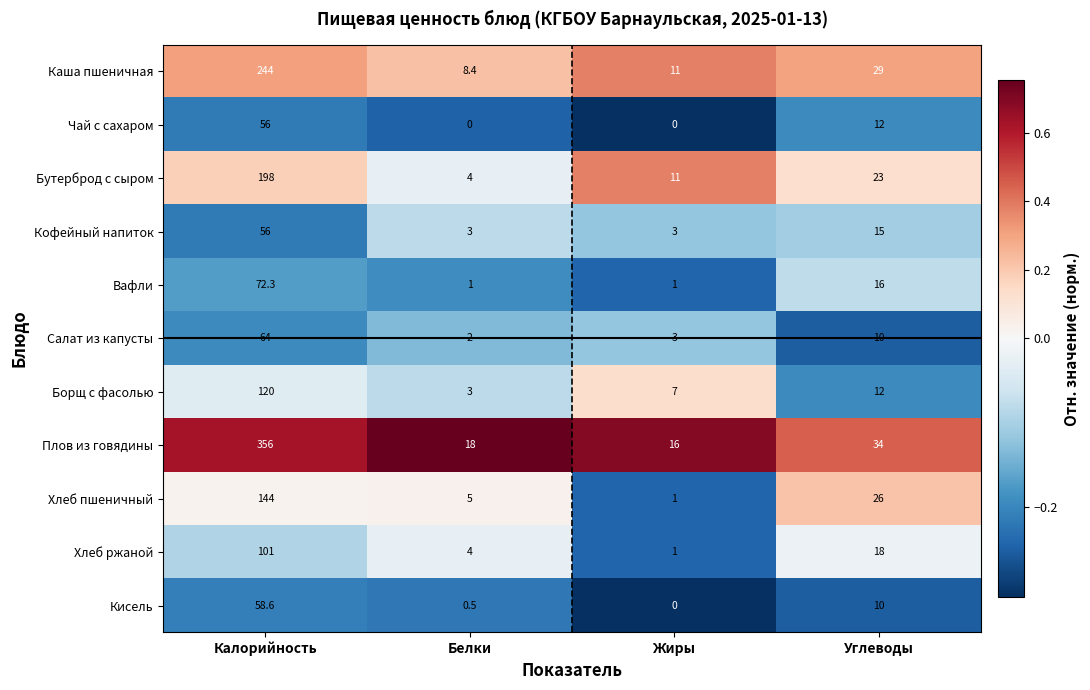

Rank the categories by Каша пшеничная value from lowest to highest.

Белки, Жиры, Углеводы, Калорийность